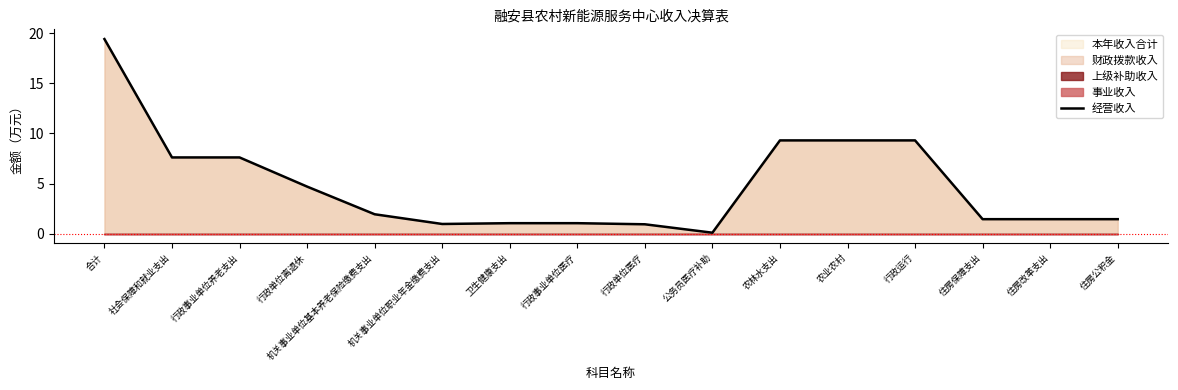

Is it true that the value at 行政事业单位养老支出 is 4.4?

False